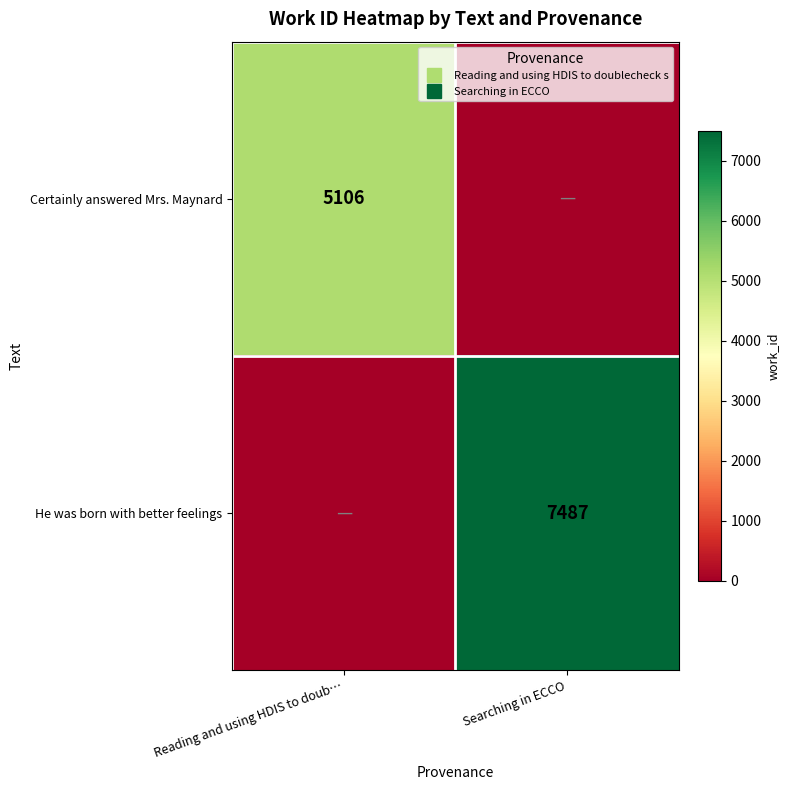

What is the total value across all series at Reading and using HDIS to doub…?

5106